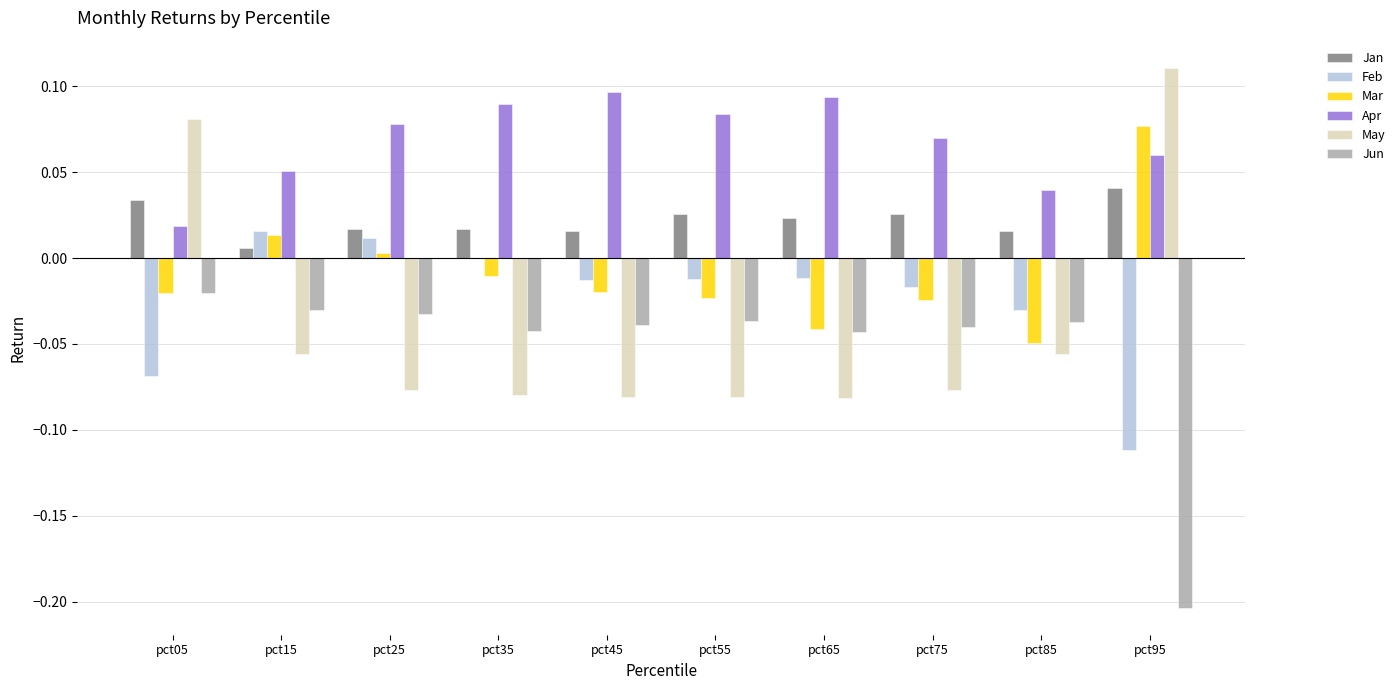

Which series changed the most between pct05 and pct35?

May